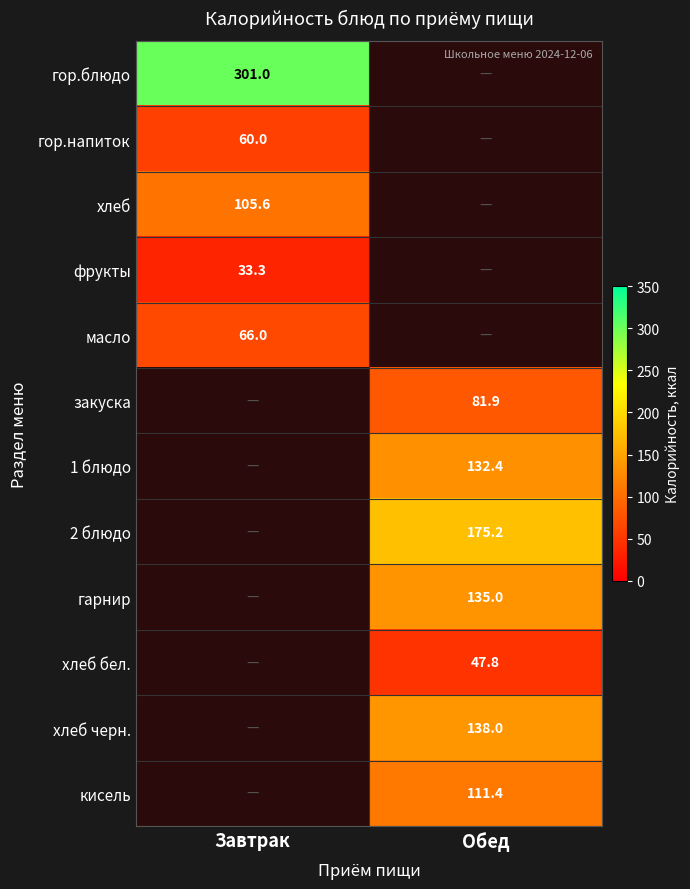

At how many categories does at least one series exceed 155?

2